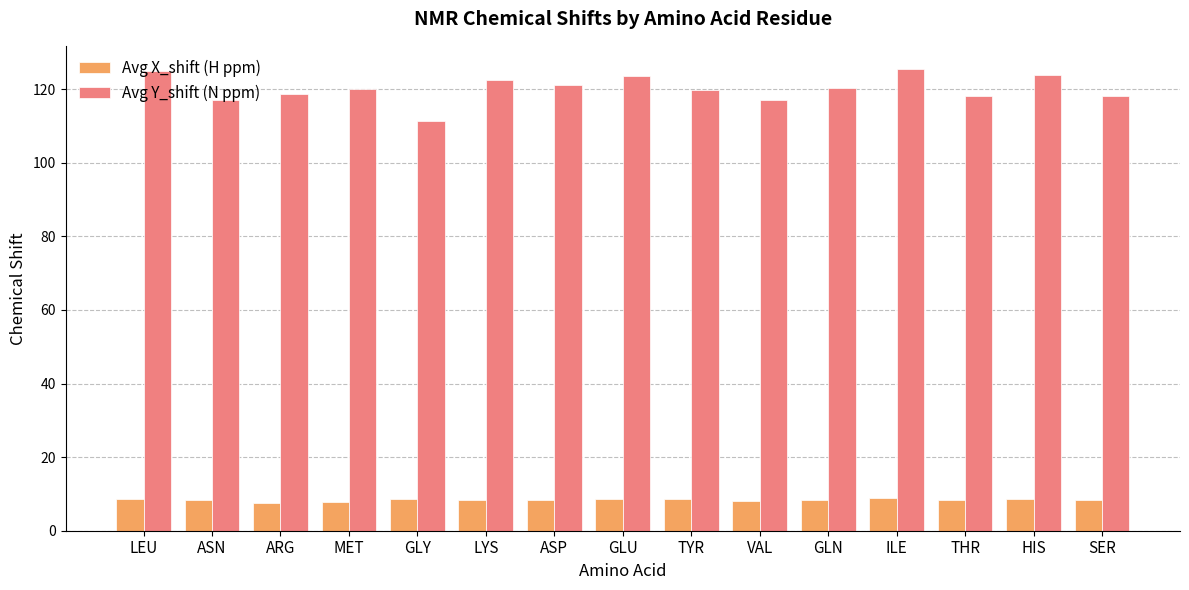

What is the spread (max minus min) of values at MET?

112.4